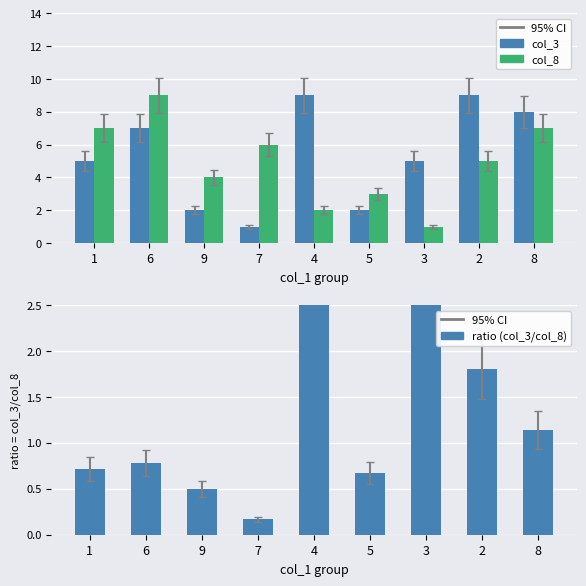

What is the sum of all ratio (col_3/col_8) values?

15.3